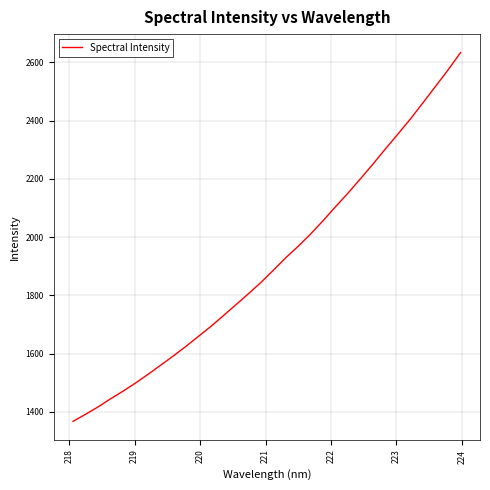

What is the smallest value displayed?

1367.0